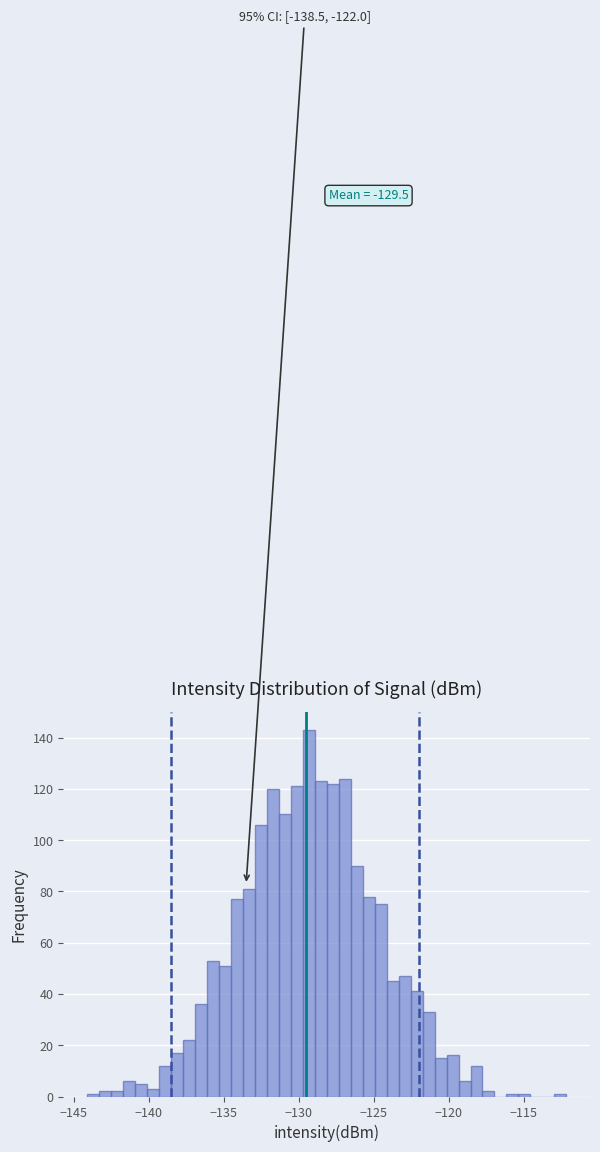

Around what value on the x-axis is the tallest bar? Give the approximate position of its centre, as read against the axis.

-129.5